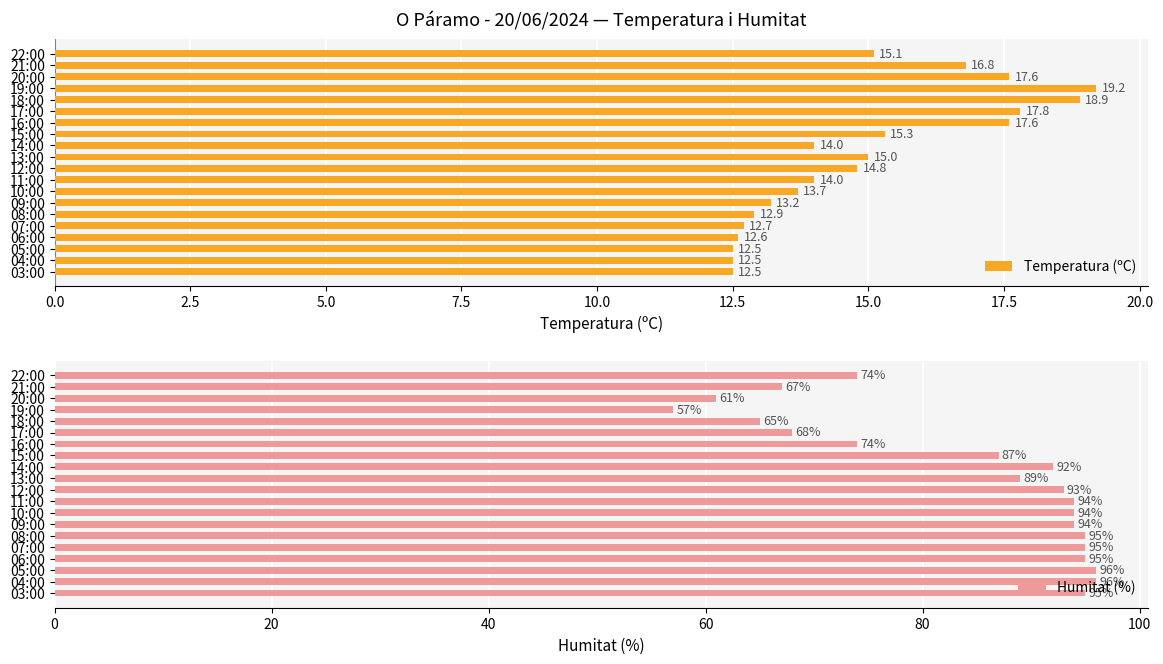

The Humitat (%) series shows 25.8 at 03:00. True or false?

False